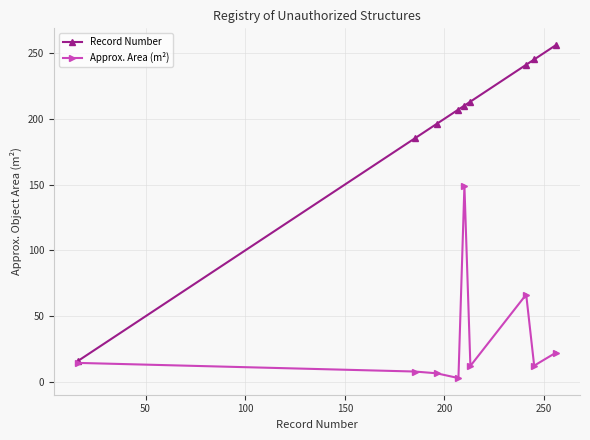

Rank the series by their average value, from lowest to highest.

Approx. Area (m²), Record Number